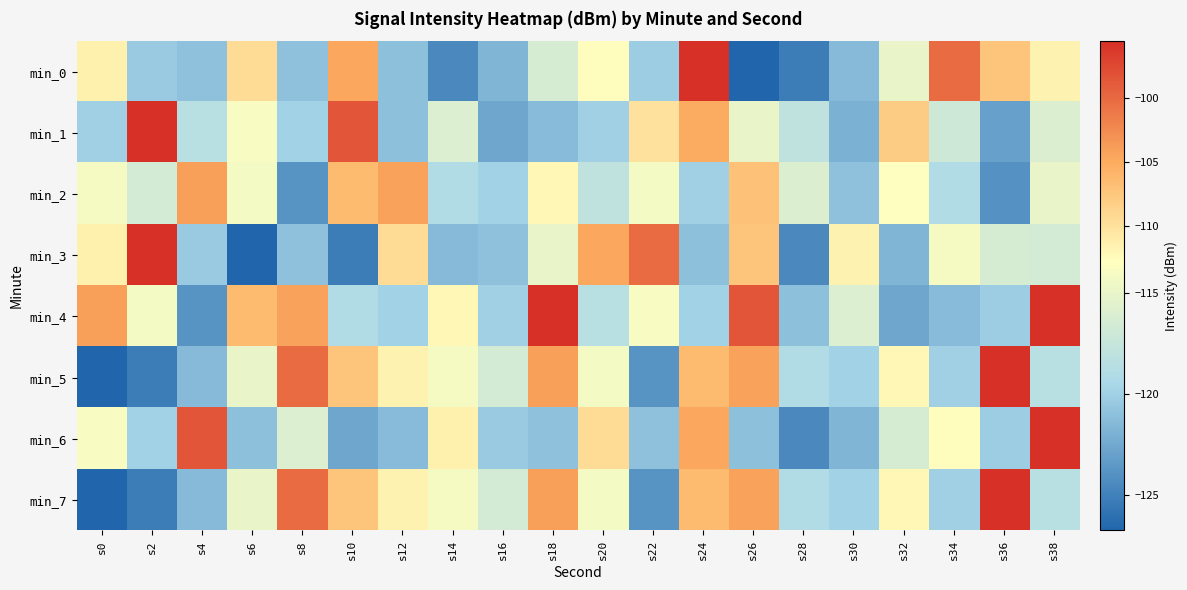

Which label corresponds to the smallest value in the chart?

s26